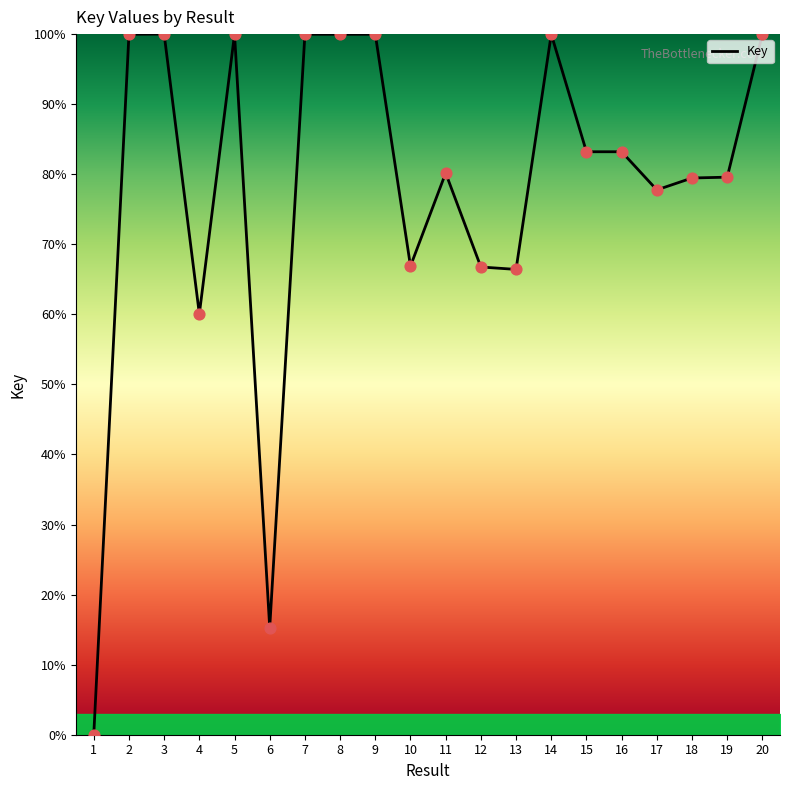

What is the change in value from 6 to 9?

+84.7